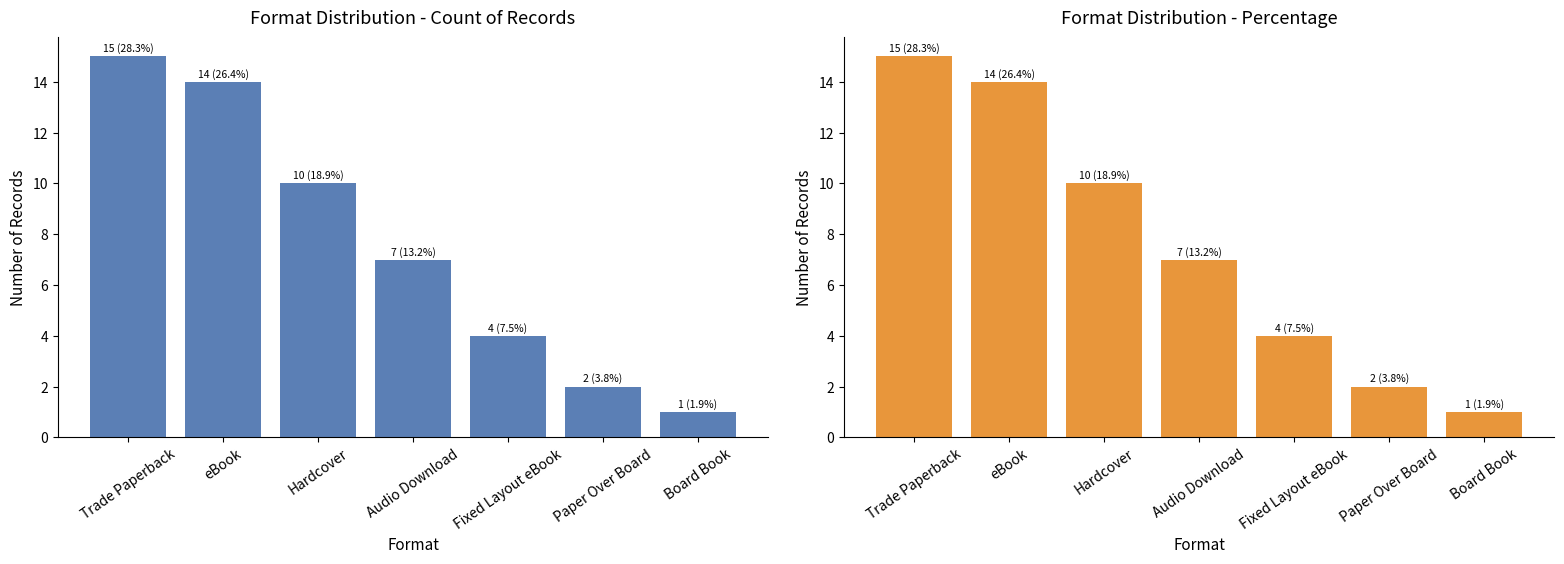

What is the label of the 5th bar from the left?

Fixed Layout eBook